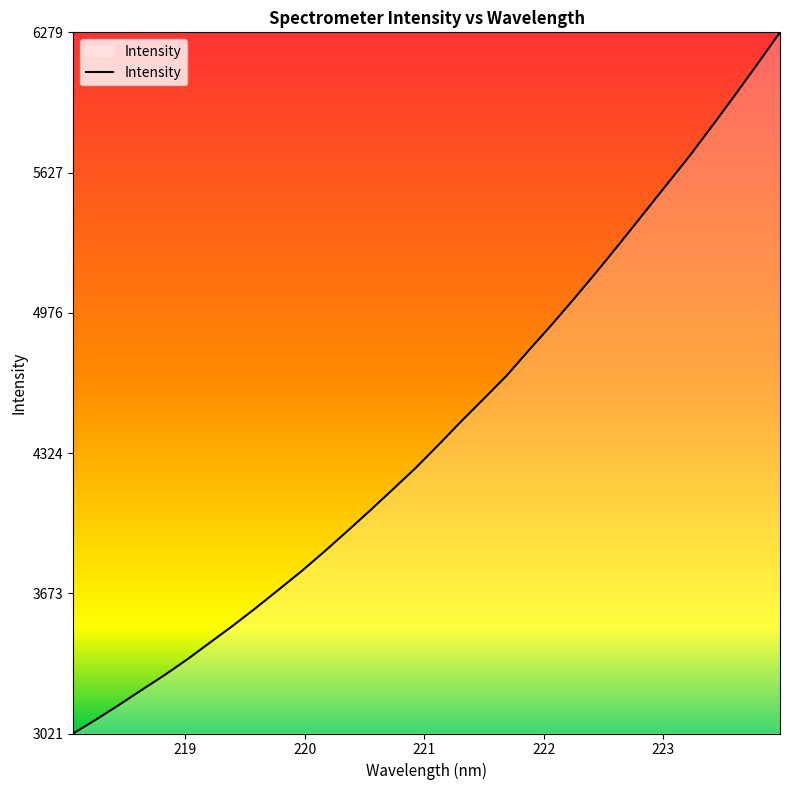

What is the difference between the maximum and minimum values?

3257.4